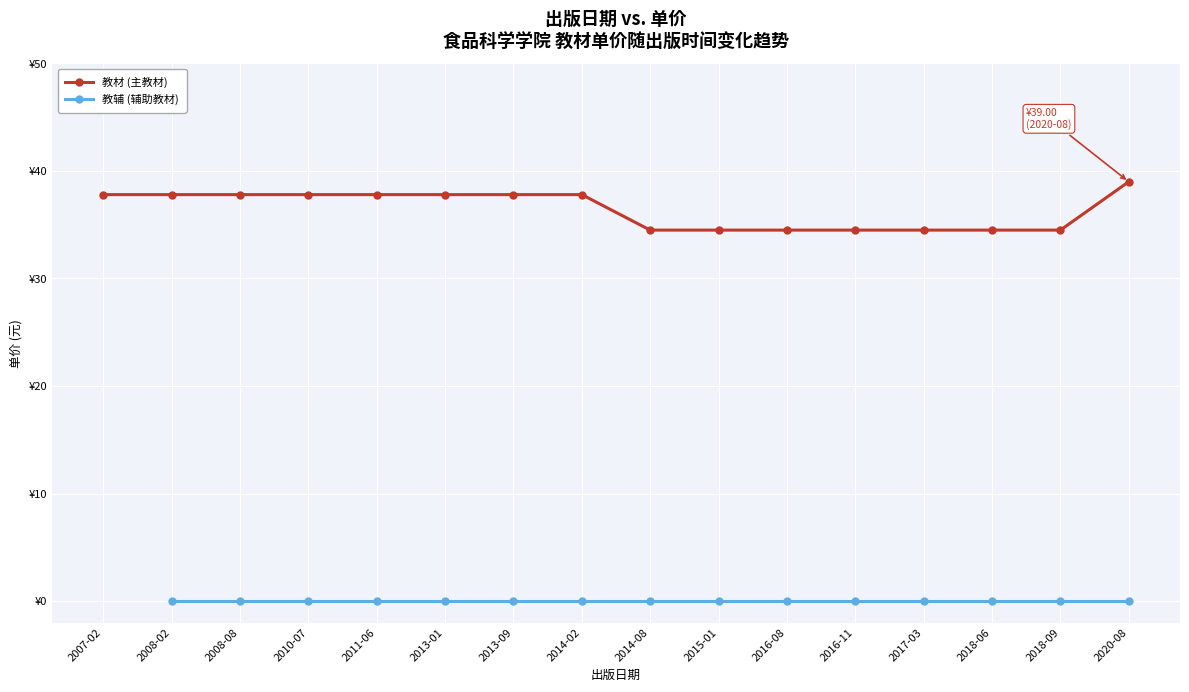

Where does the 教材 (主教材) series first go above 37?

2007-02